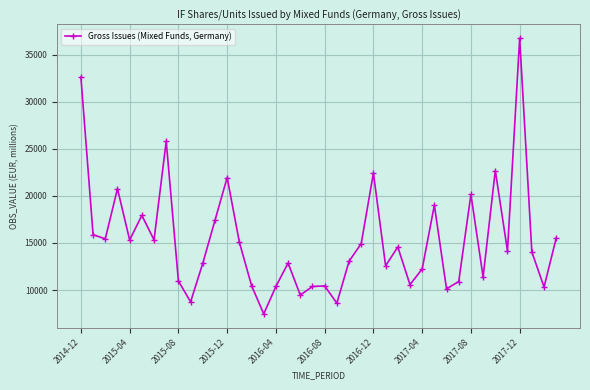

What is the sum of all values?

611546.2